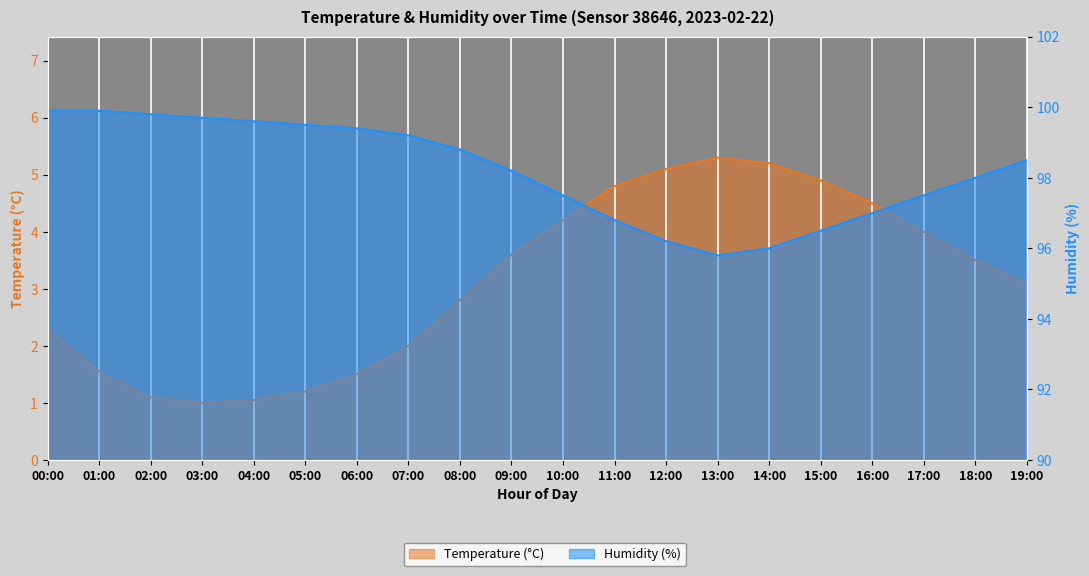

Which category has the lowest value across all series?

03:00